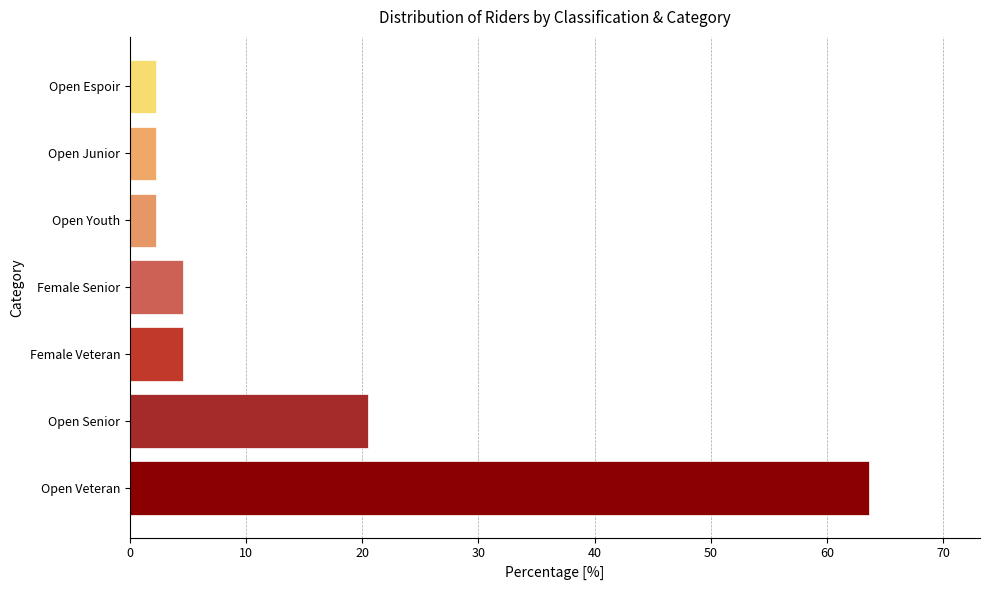

What is the sum of all values?

100.0